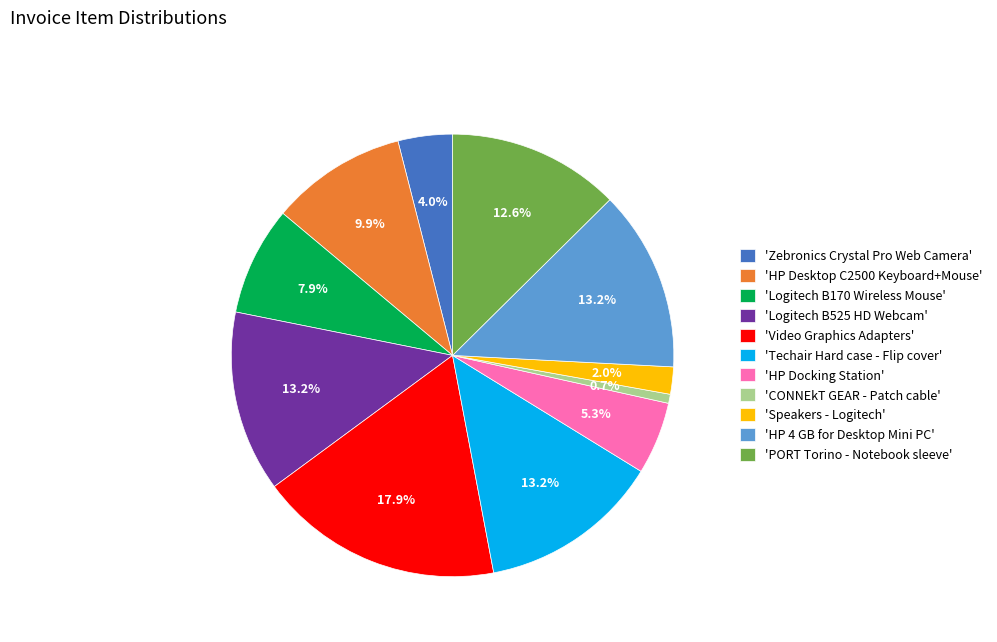

Is there any slice that represents more than half of the pie?

No